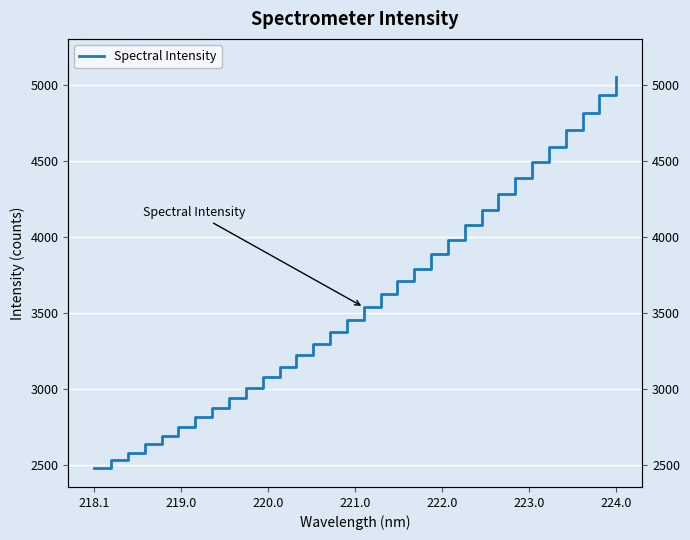

What is the smallest value displayed?

2480.9